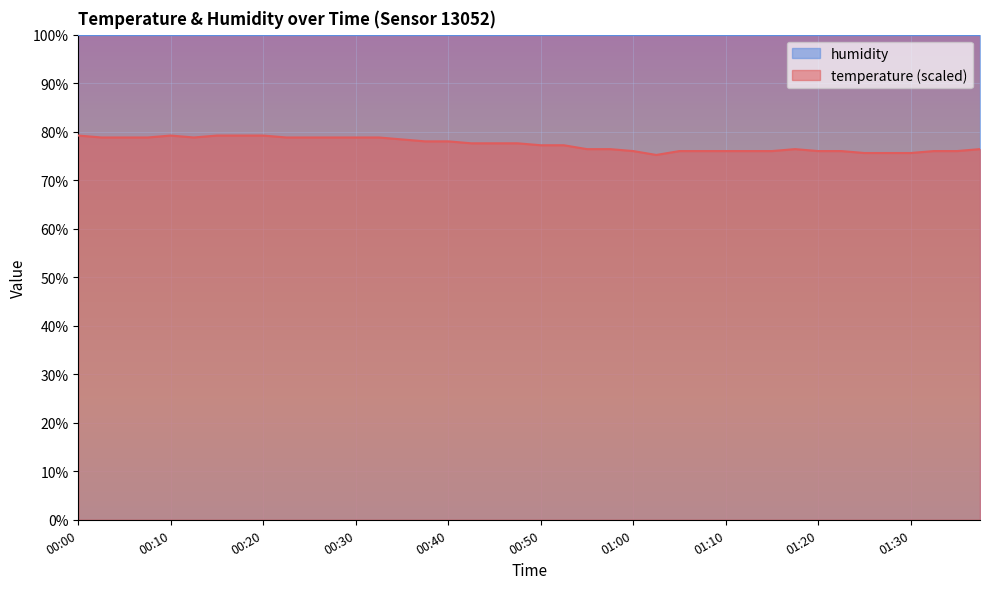

What is the approximate value at 01:10?

76.0